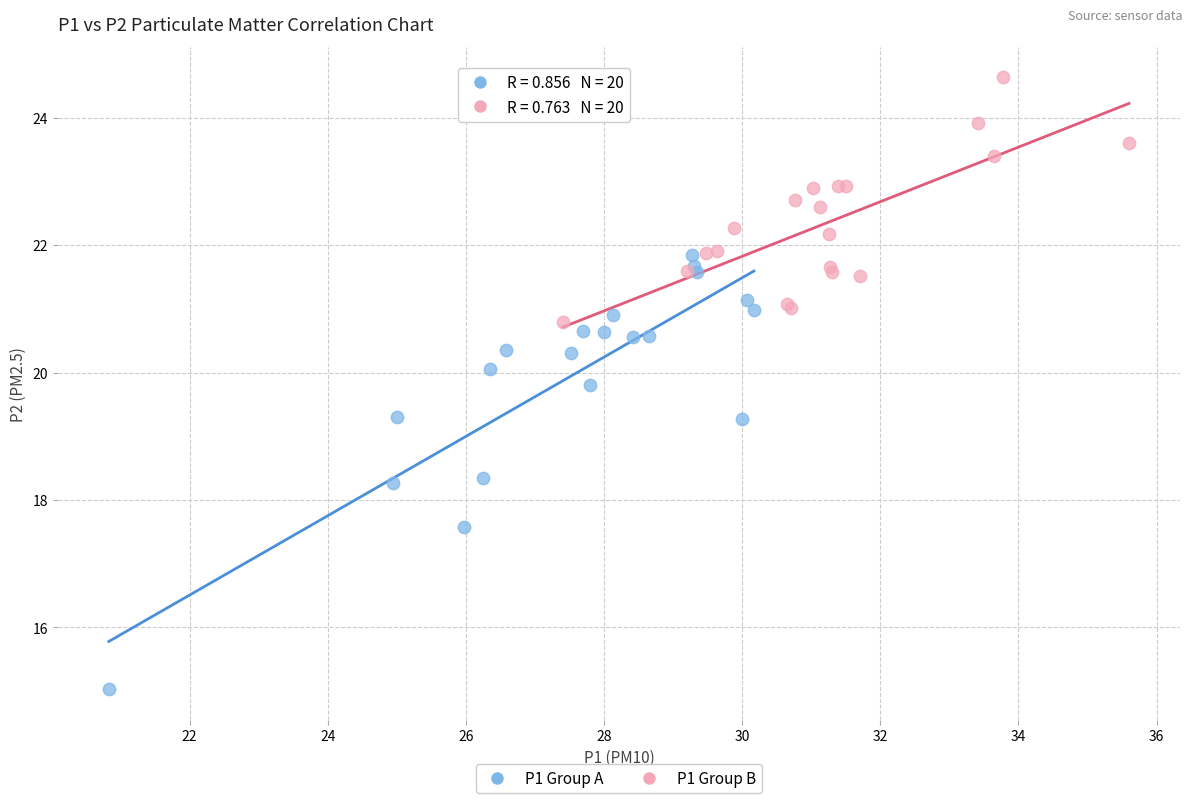

Which series contains the highest Y value?

P1 Group B